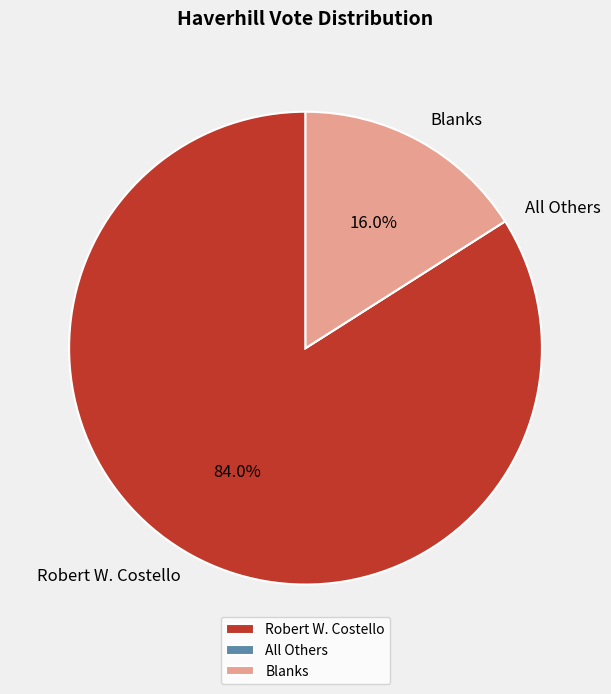

Which category has the biggest portion of the pie?

Robert W. Costello